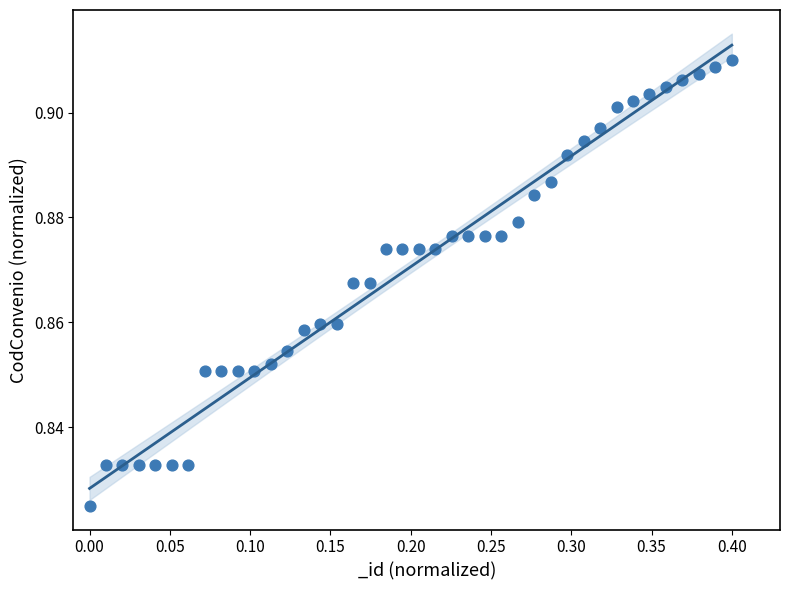

What is the range of X values (max minus min)?

0.4